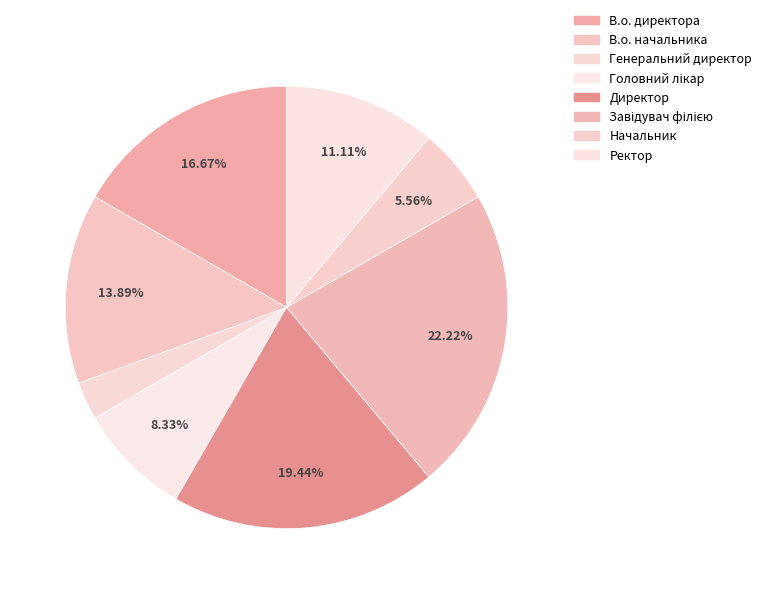

How many segments does this pie chart have?

8